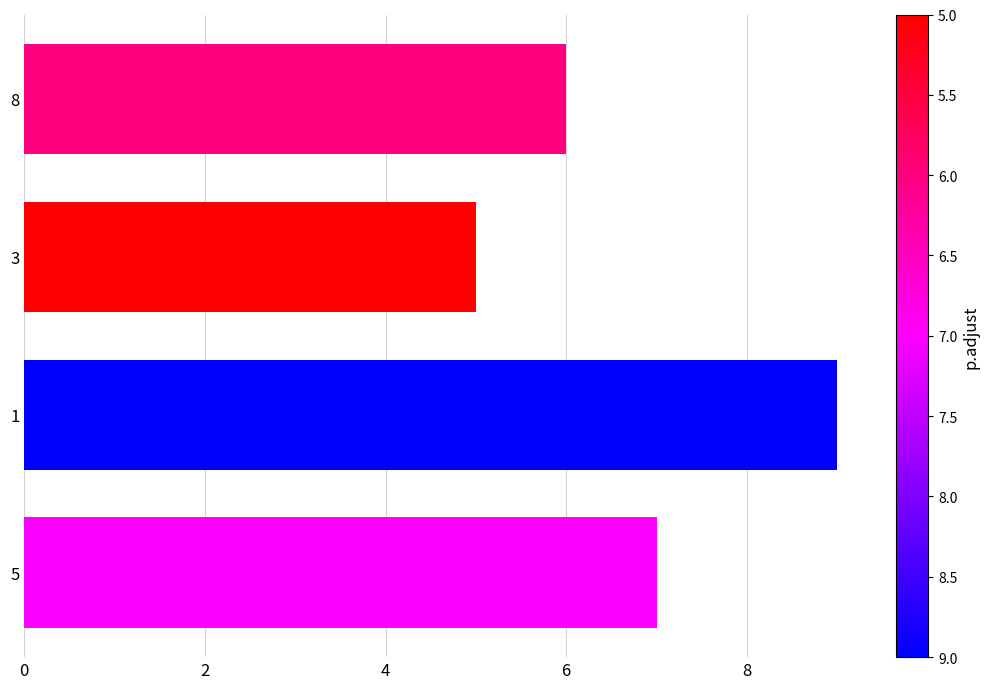

What is the greatest value displayed?

9